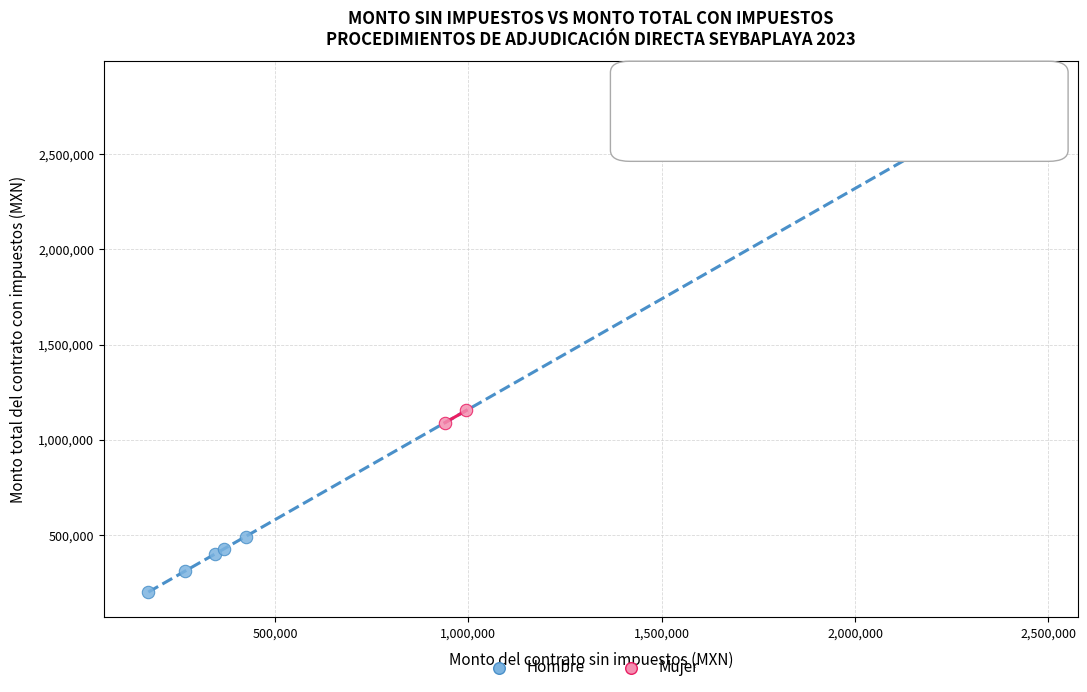

Which series contains the highest Y value?

Hombre